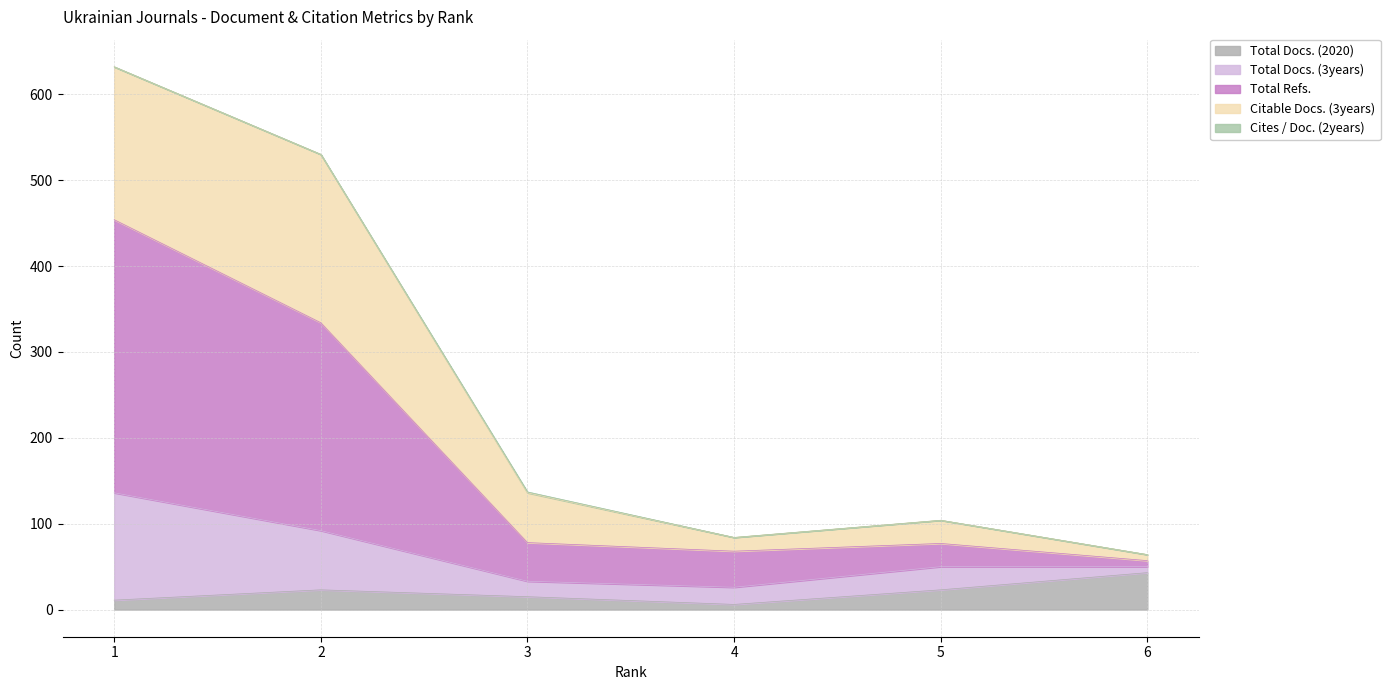

Which has a higher value, 6 or 2?

6